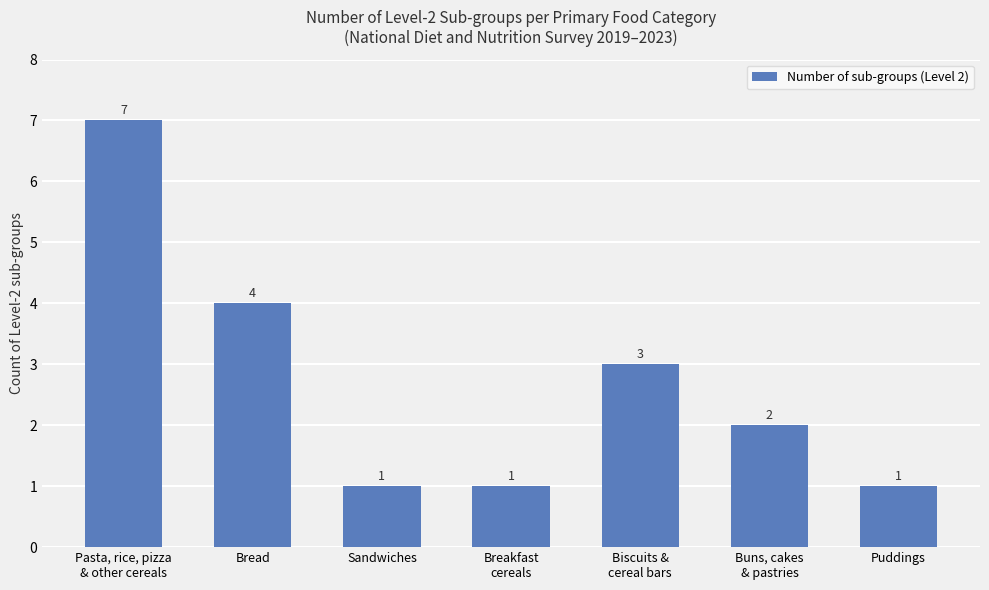

Approximately how many times larger is the value at Puddings compared to Sandwiches?

1.0